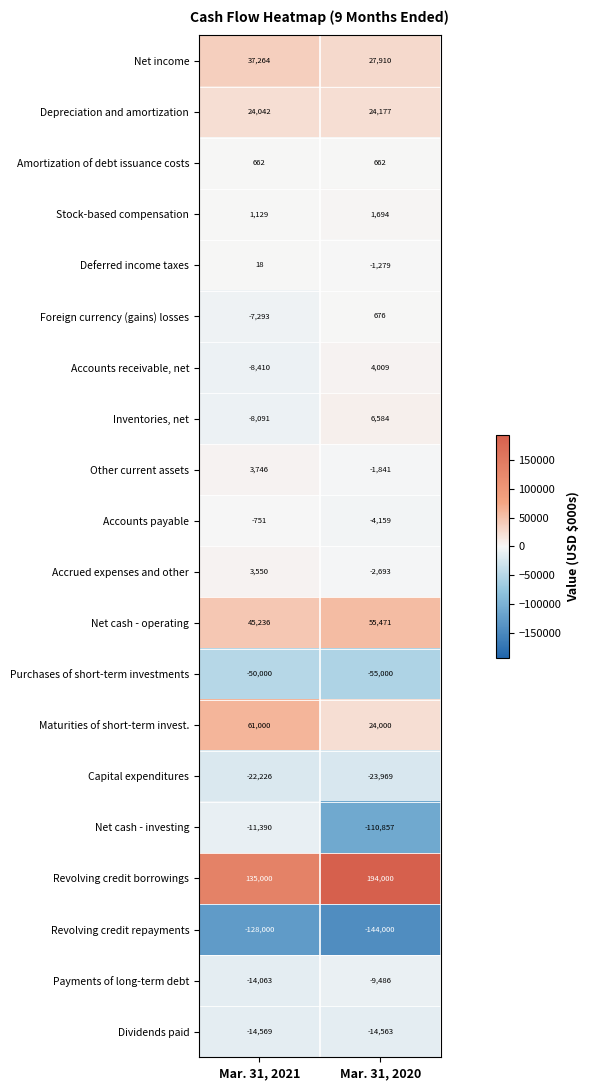

Which series changed the most between Mar. 31, 2021 and Mar. 31, 2020?

Net cash - investing